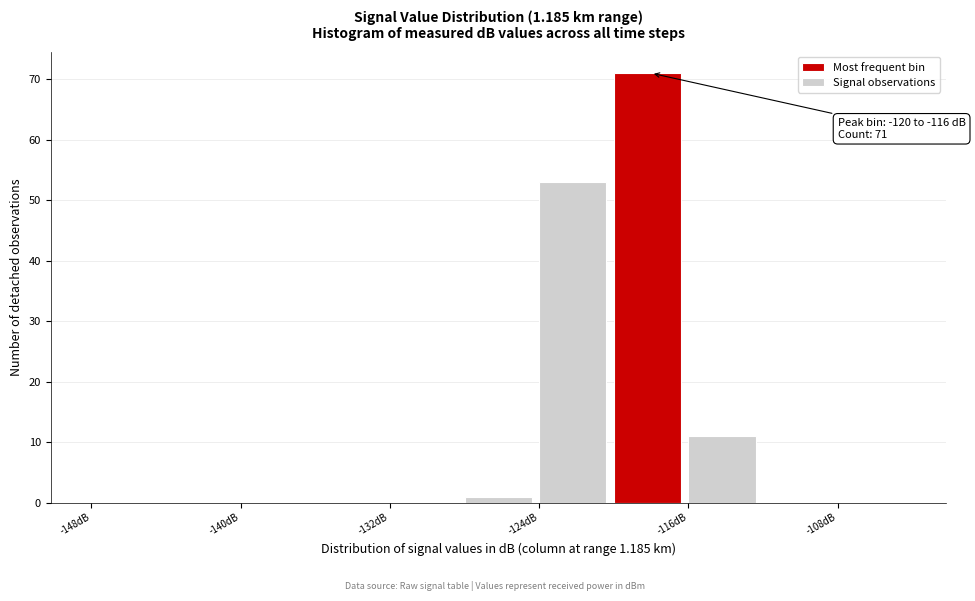

Which range on the x-axis has the tallest bar?

-120 to -116